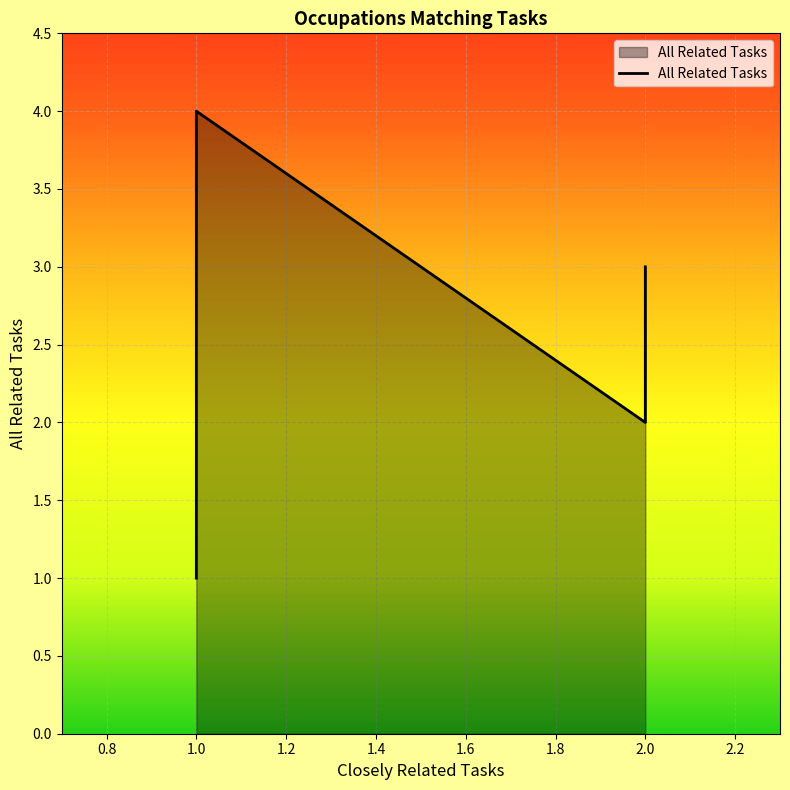

How many lines are shown in the chart?

1